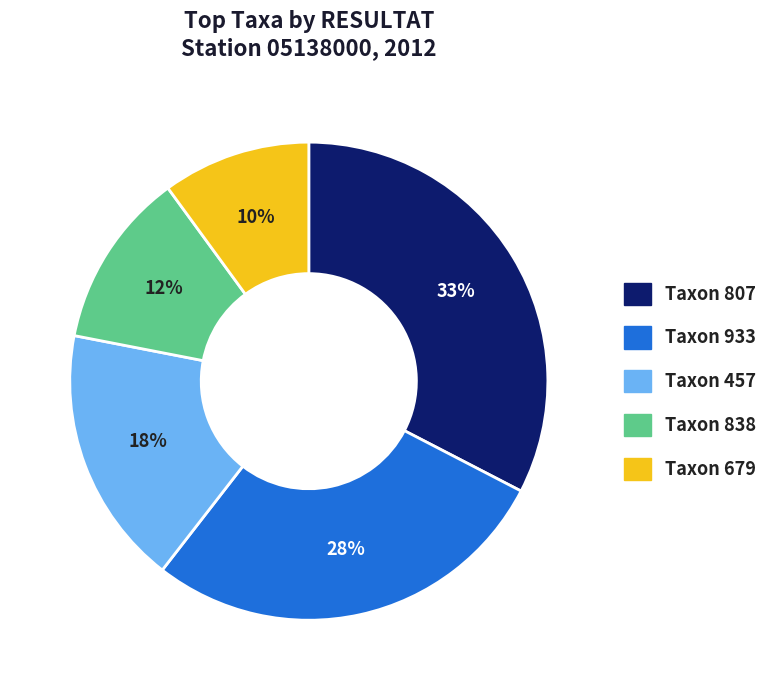

To the nearest percent, what is the difference between the largest and smallest slice percentages?

23%